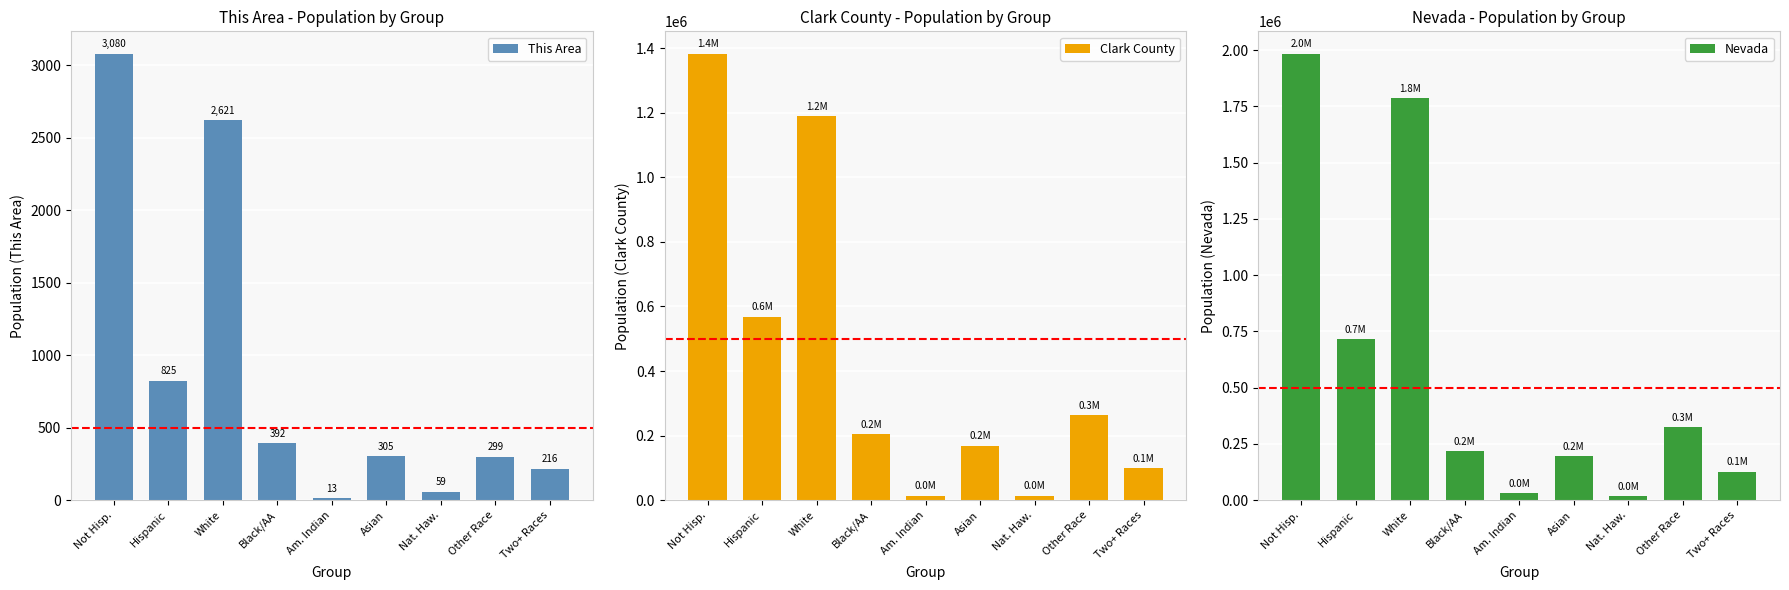

How many groups of bars are there?

9